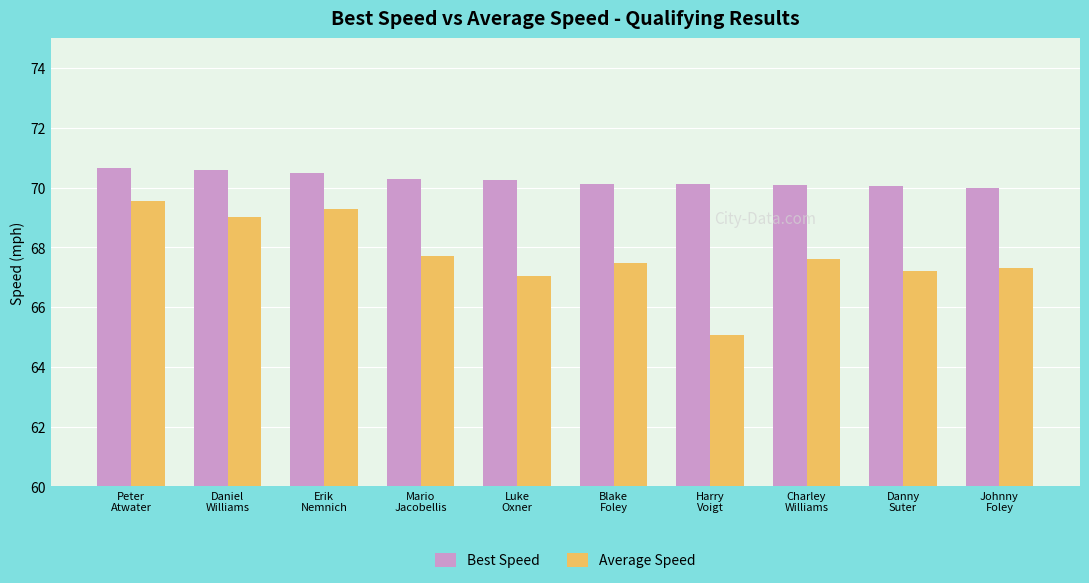

Read the Average Speed value at Mario
Jacobellis.

67.7